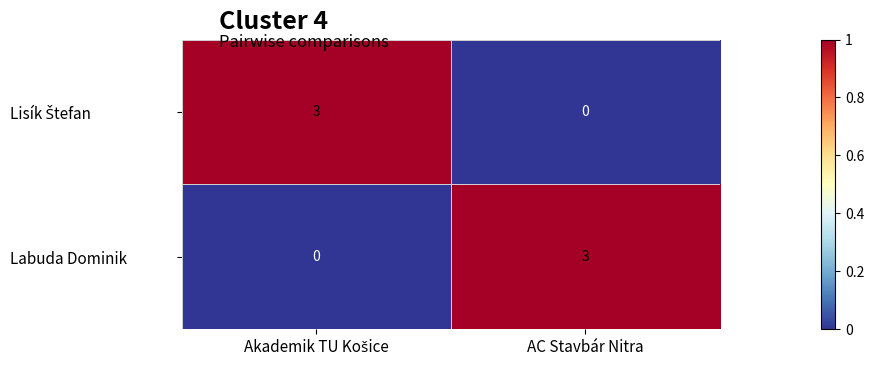

What is the greatest value displayed?

3